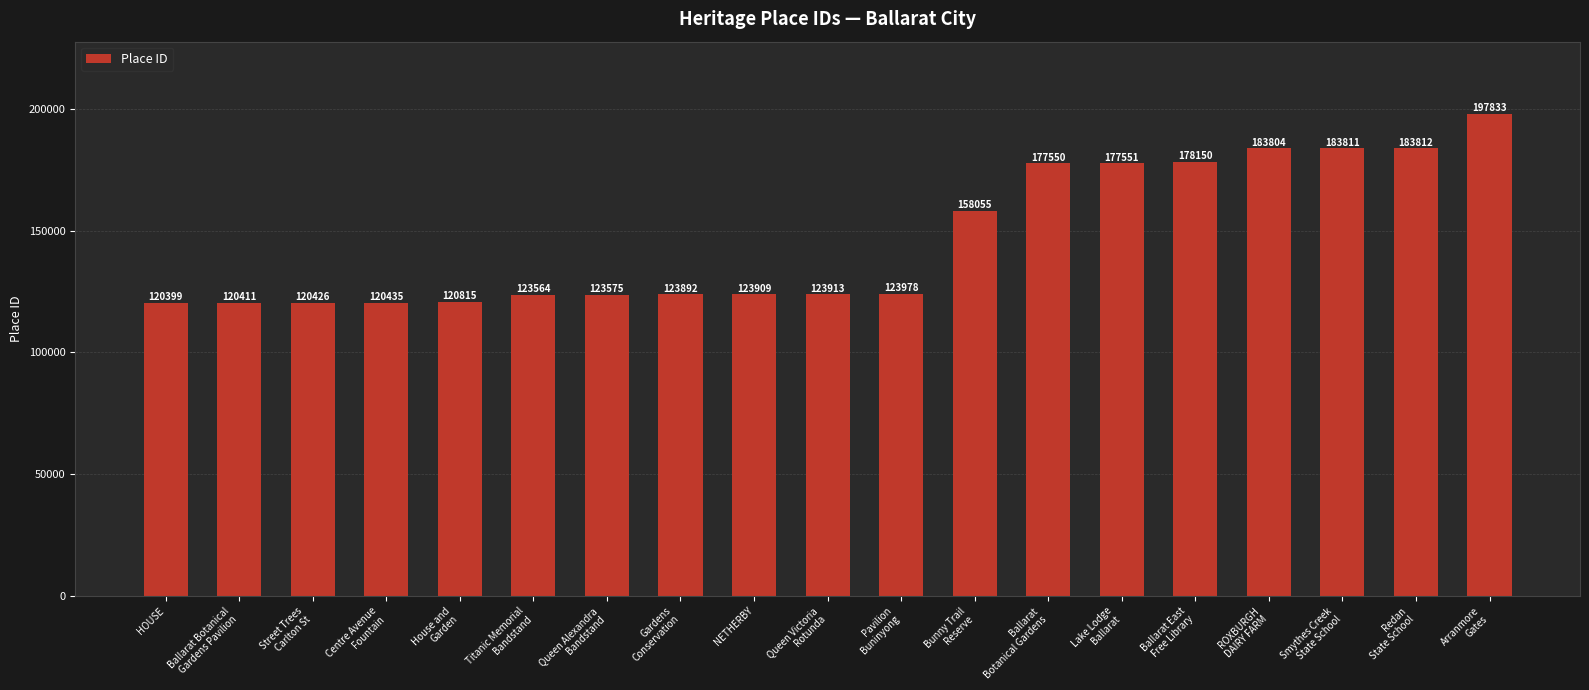

What is the minimum value shown in the chart?

120399